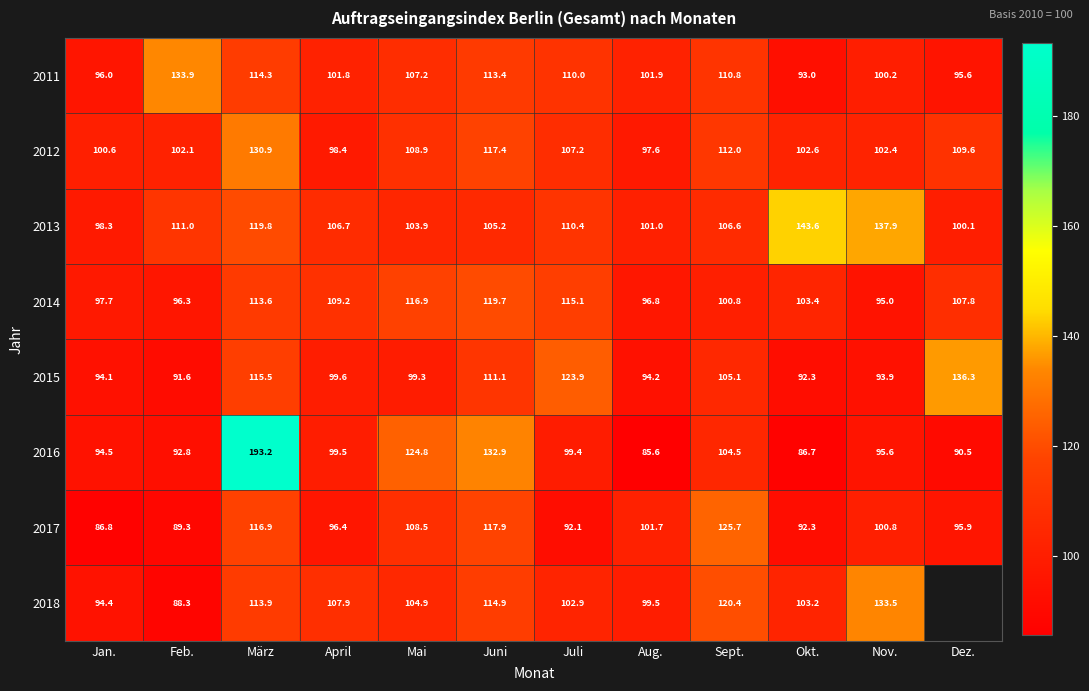

What is the smallest value displayed?

85.6